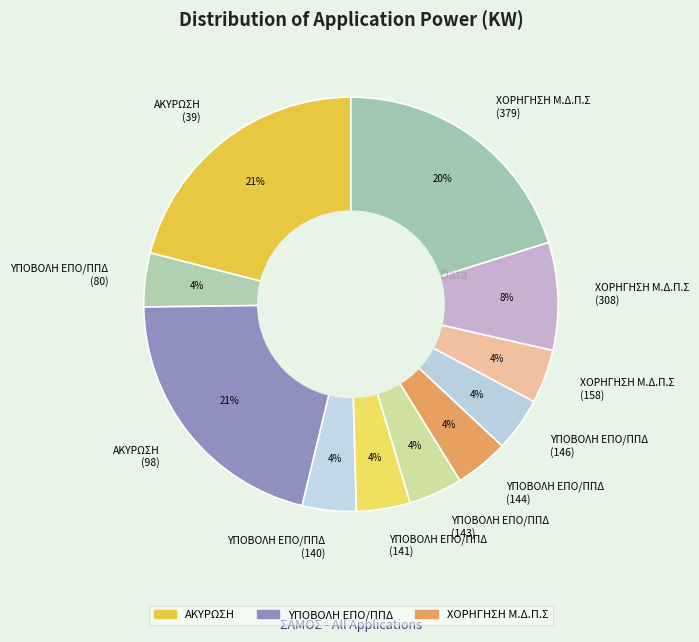

To the nearest percent, what is the average slice percentage?

9%